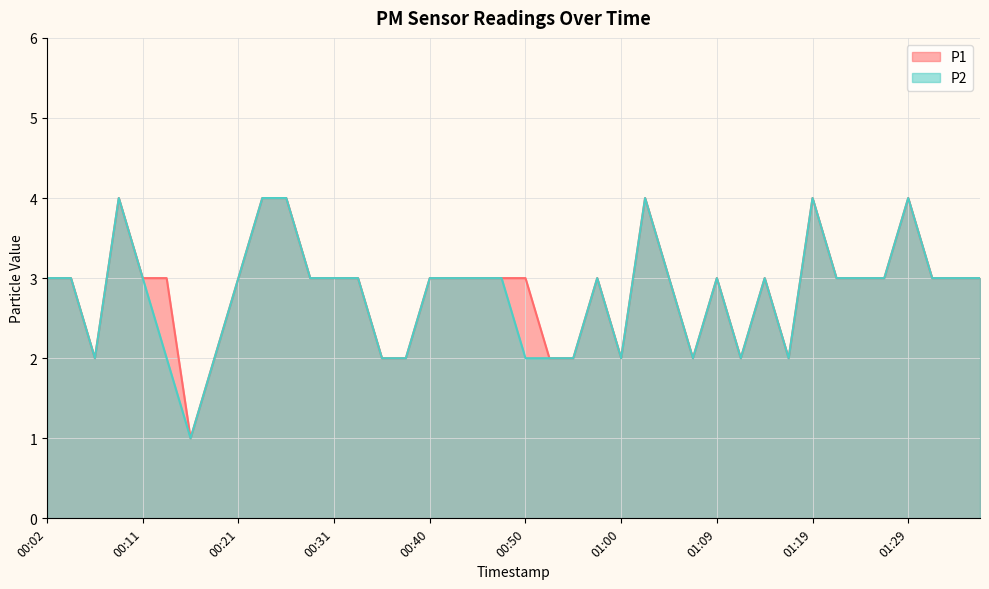

Does the chart display data point markers on the line(s)?

No